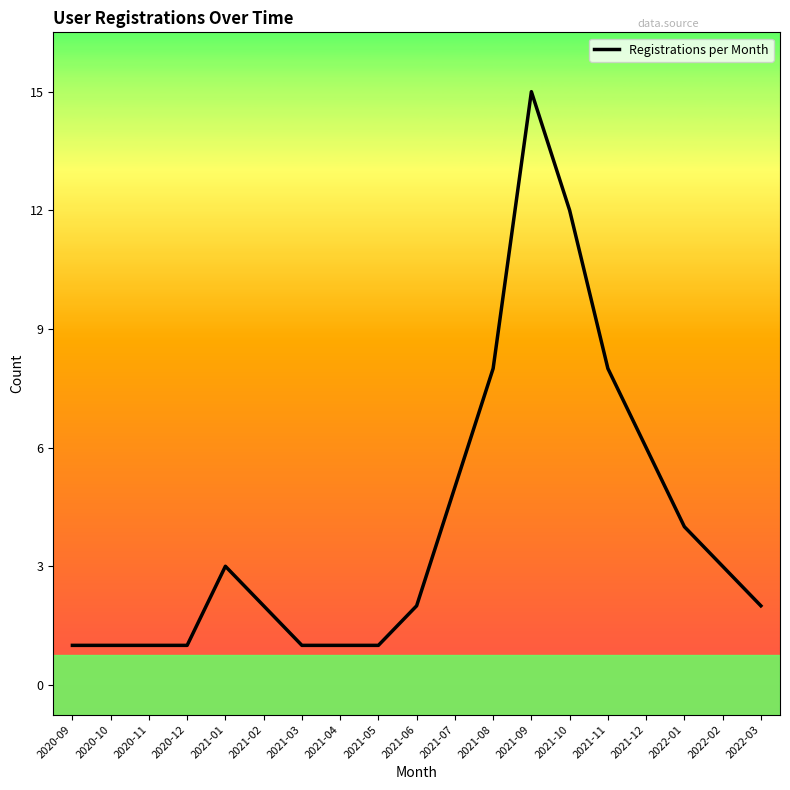

The value at 2021-11 is 12. True or false?

False